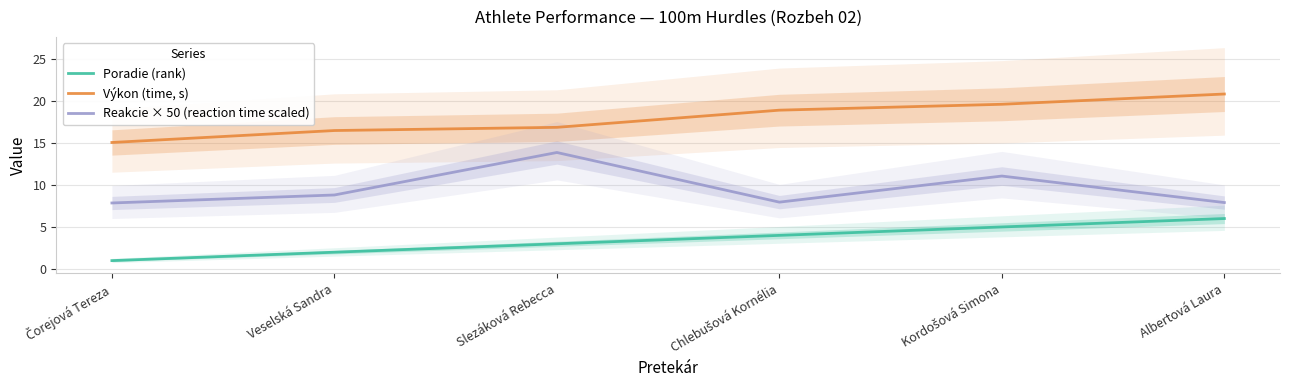

Which series has the largest total across all categories?

Výkon (time, s)